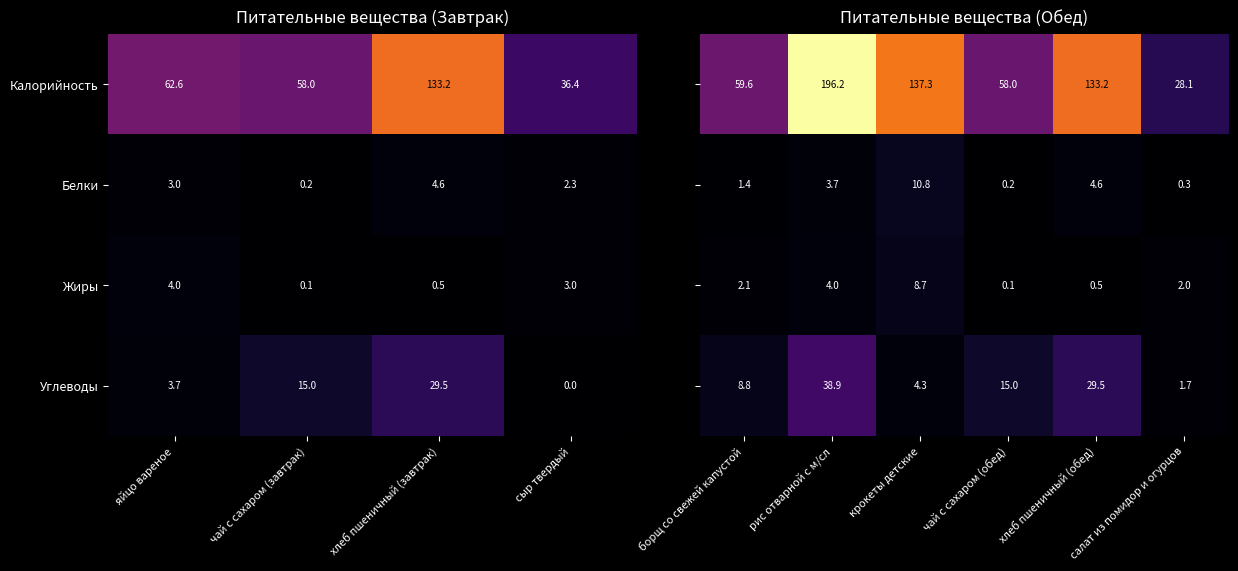

What is the sum of the Белки values at яйцо вареное and хлеб пшеничный (завтрак)?

7.6